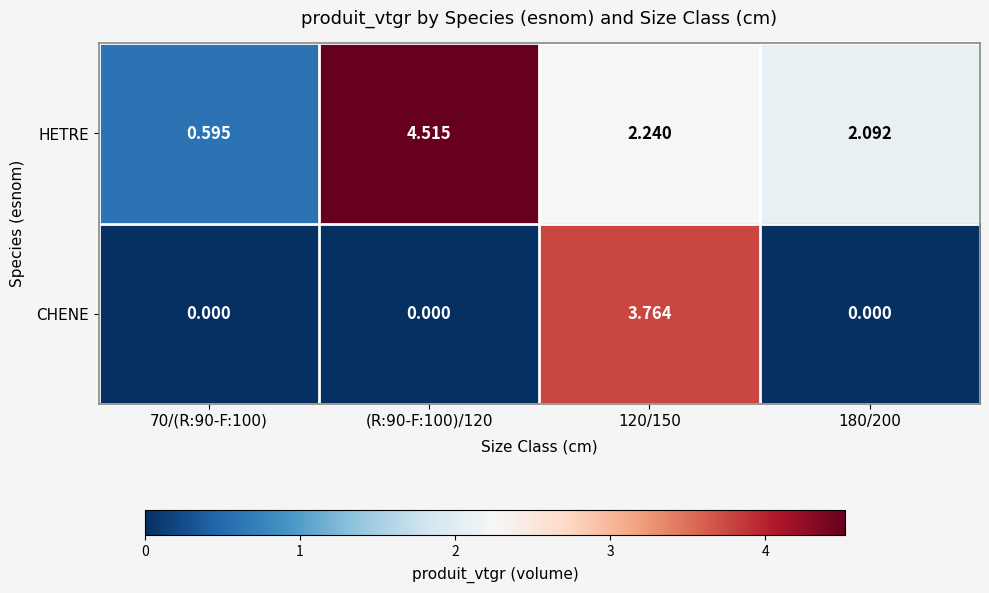

Rank the series by their maximum value, from lowest to highest.

CHENE, HETRE